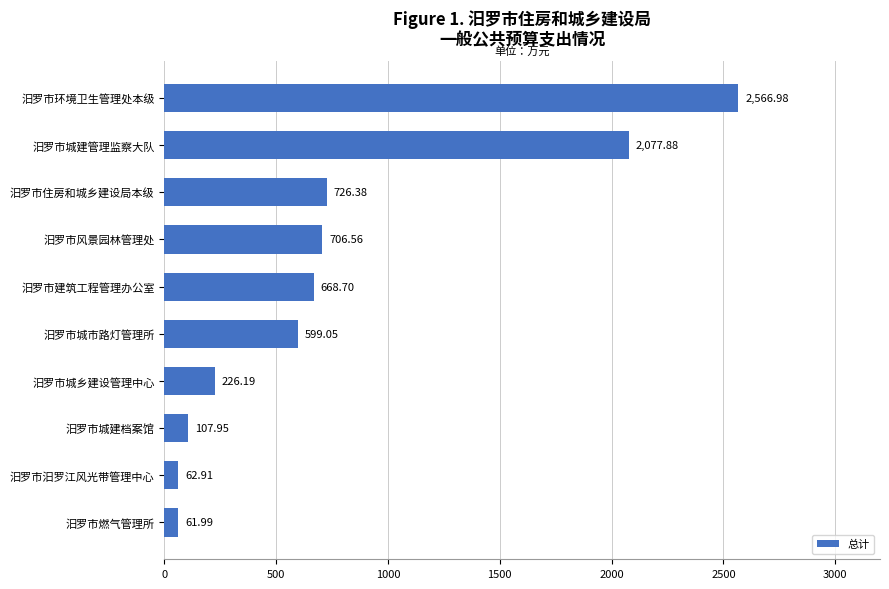

Rank the categories by value from highest to lowest.

汨罗市环境卫生管理处本级, 汨罗市城建管理监察大队, 汨罗市住房和城乡建设局本级, 汨罗市风景园林管理处, 汨罗市建筑工程管理办公室, 汨罗市城市路灯管理所, 汨罗市城乡建设管理中心, 汨罗市城建档案馆, 汨罗市汨罗江风光带管理中心, 汨罗市燃气管理所